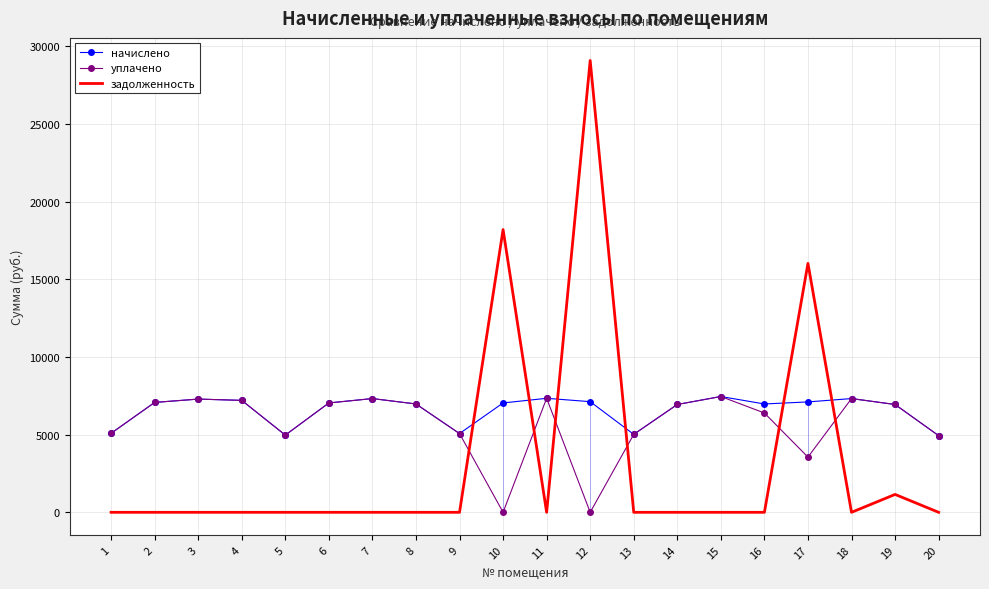

Reading left to right, extract all data points from this chart.

начислено: 1=5083.9	2=7071.1	3=7286.4	4=7203.6	5=4968.0	6=7038.0	7=7319.5	8=6971.8	9=5067.4	10=7038.0	11=7336.1	12=7120.8	13=5017.7	14=6938.6	15=7452.0	16=6971.8	17=7104.2	18=7319.5	19=6938.6	20=4934.9
уплачено: 1=5083.9	2=7071.1	3=7286.4	4=7203.6	5=4968.0	6=7038.0	7=7319.5	8=6971.8	9=5067.4	10=0.0	11=7336.1	12=0.0	13=5017.7	14=6938.6	15=7452.0	16=6390.8	17=3552.1	18=7319.5	19=6938.6	20=4932.5
задолженность: 1=0.0	2=0.0	3=0.0	4=0.0	5=0.0	6=0.0	7=0.0	8=0.0	9=0.0	10=18194.3	11=0.0	12=29076.6	13=0.0	14=0.0	15=0.0	16=0.0	17=16019.1	18=0.0	19=1151.3	20=0.0